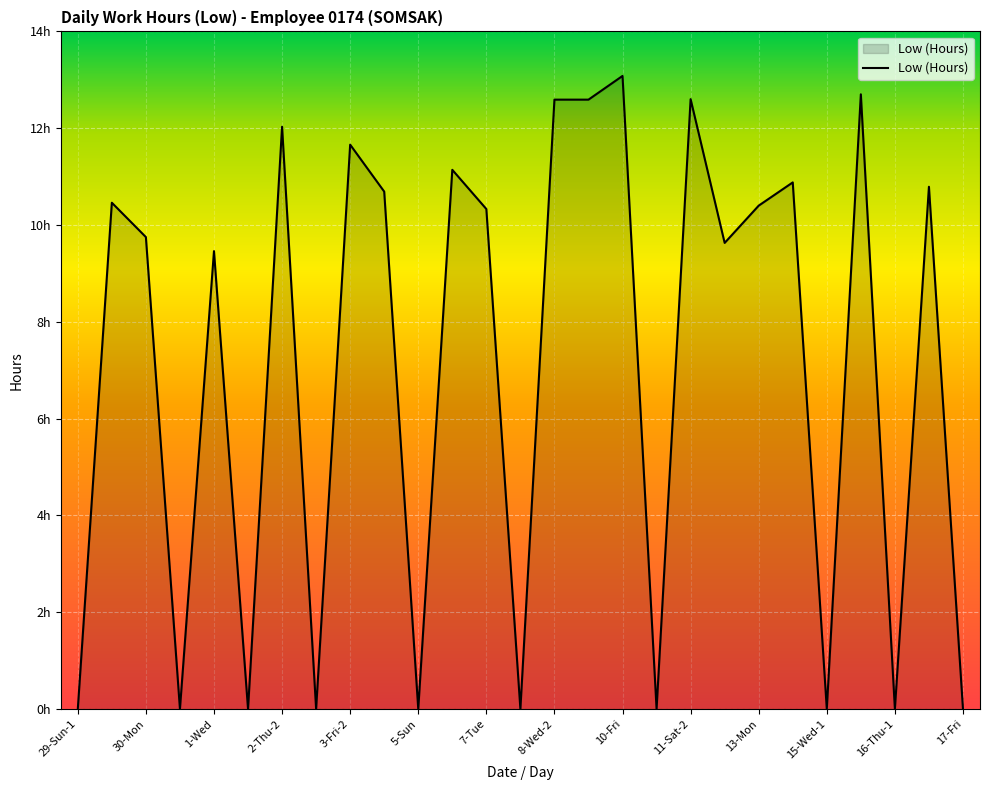

Does the chart display data point markers on the line(s)?

No